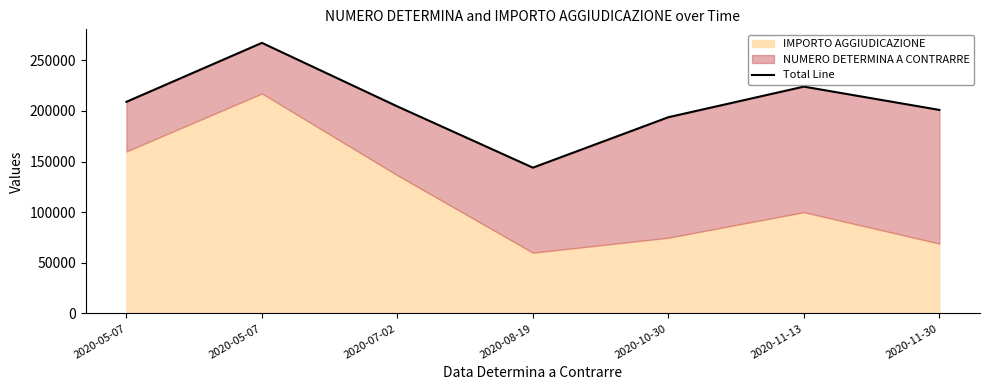

Approximately how many times larger is the value at 2020-05-07 compared to 2020-05-07?

1.3